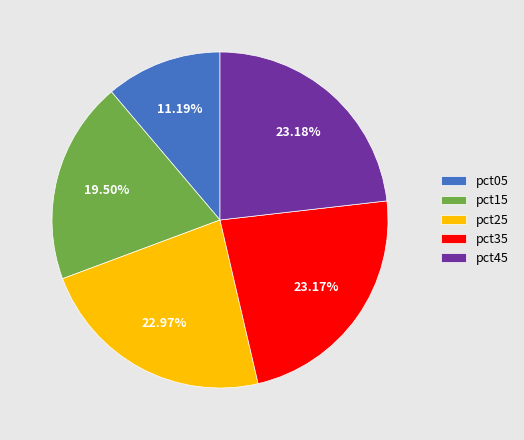

How many slices are in this pie chart?

5